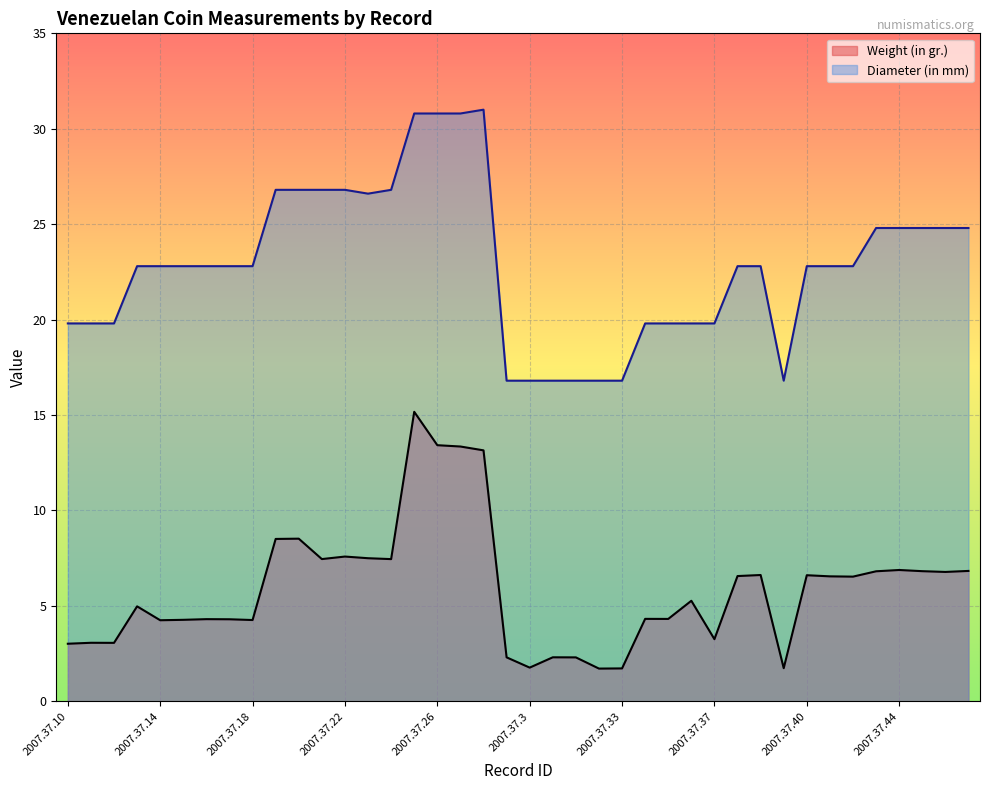

How many lines are shown in the chart?

2